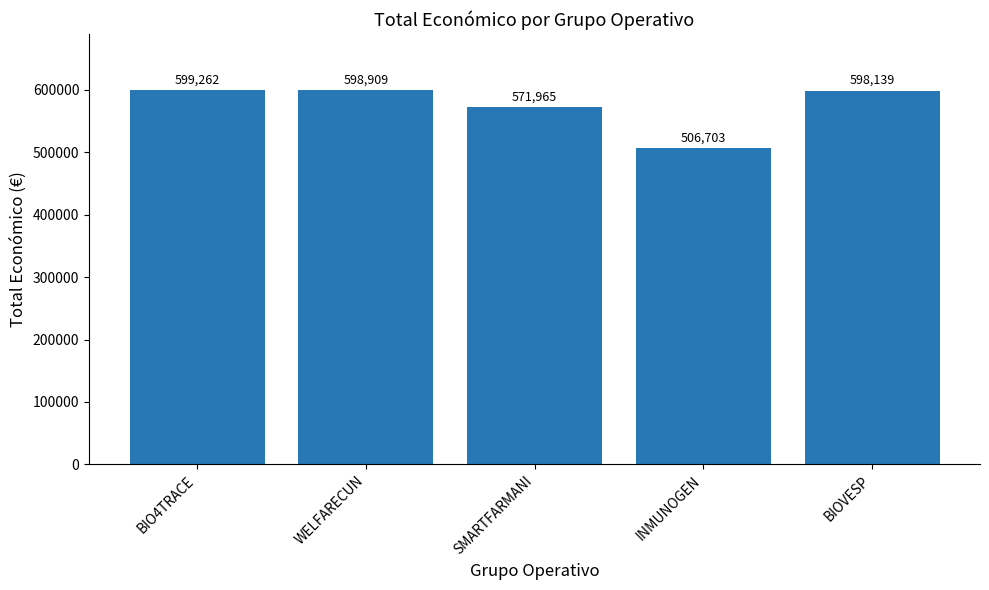

What is the difference between the maximum and minimum values?

92559